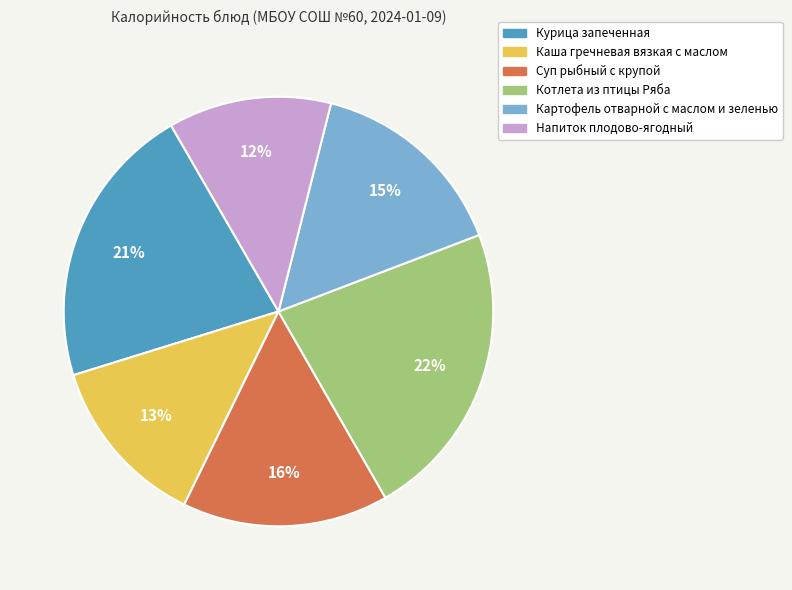

To the nearest percent, what is the average slice percentage?

17%